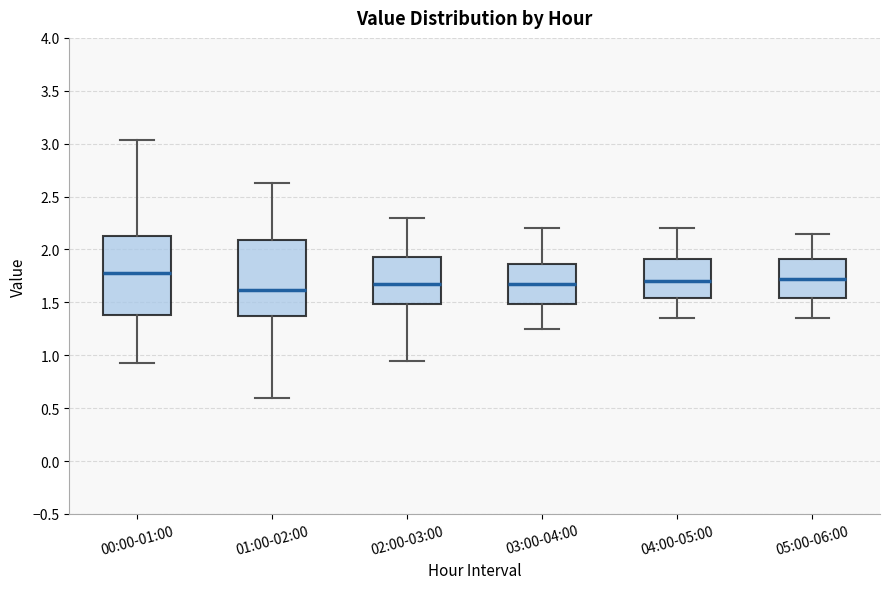

Where does the median line of the box for 05:00-06:00 sit on the y-axis? The values are not printed on the chart, so give them approximately, as read against the axis.

1.75